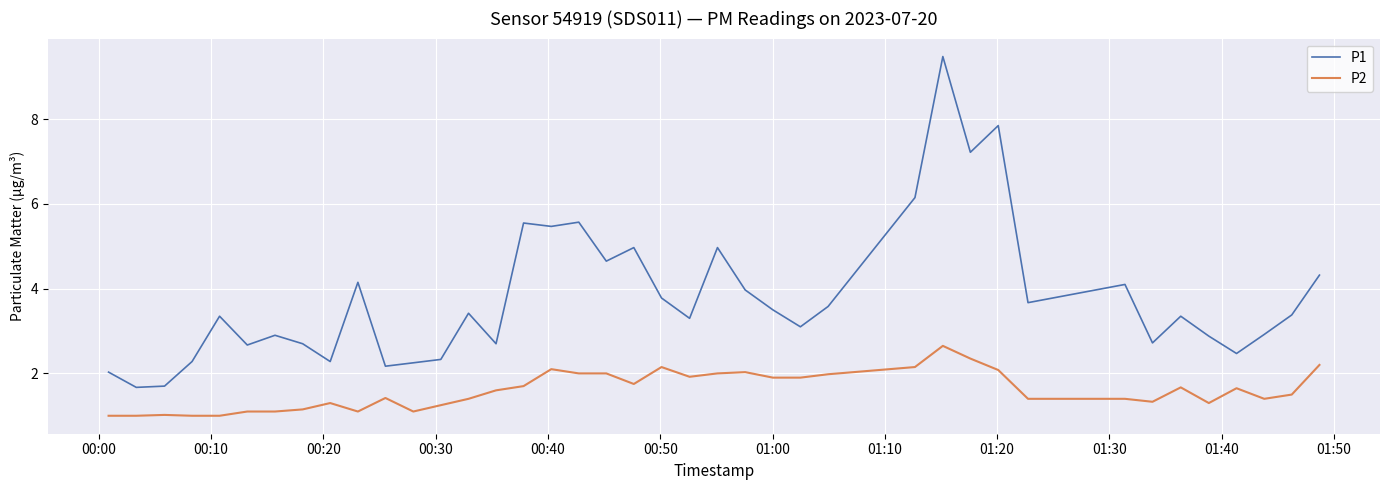

Rank the series by their maximum value, from lowest to highest.

P2, P1